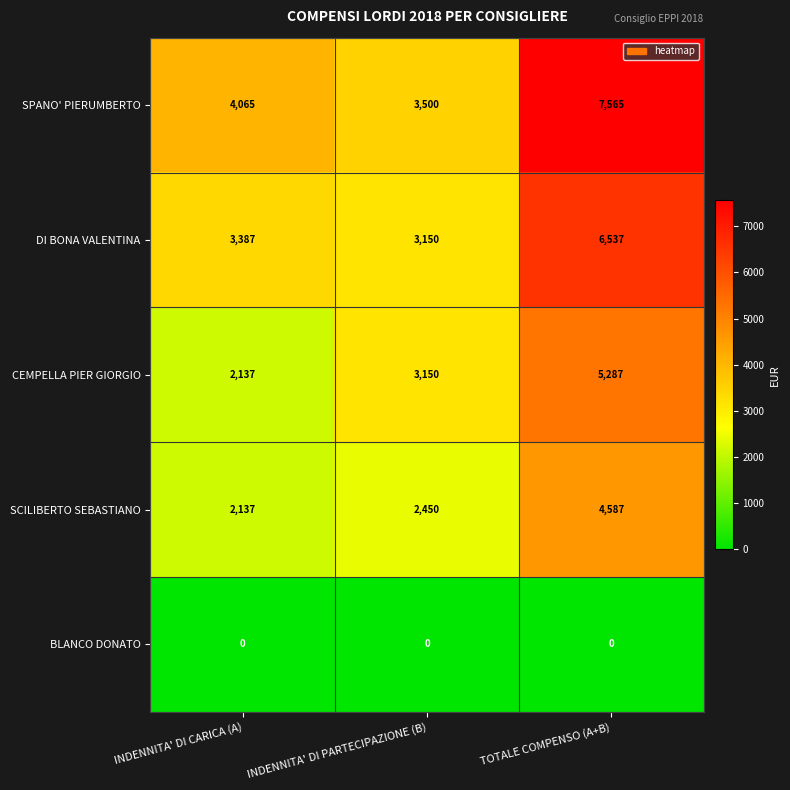

Reading left to right, list all the values displayed in this chart.

SPANO' PIERUMBERTO: INDENNITA' DI CARICA (A)=4065	INDENNITA' DI PARTECIPAZIONE (B)=3500	TOTALE COMPENSO (A+B)=7565
DI BONA VALENTINA: INDENNITA' DI CARICA (A)=3387	INDENNITA' DI PARTECIPAZIONE (B)=3150	TOTALE COMPENSO (A+B)=6537
CEMPELLA PIER GIORGIO: INDENNITA' DI CARICA (A)=2137	INDENNITA' DI PARTECIPAZIONE (B)=3150	TOTALE COMPENSO (A+B)=5287
SCILIBERTO SEBASTIANO: INDENNITA' DI CARICA (A)=2137	INDENNITA' DI PARTECIPAZIONE (B)=2450	TOTALE COMPENSO (A+B)=4587
BLANCO DONATO: INDENNITA' DI CARICA (A)=0	INDENNITA' DI PARTECIPAZIONE (B)=0	TOTALE COMPENSO (A+B)=0